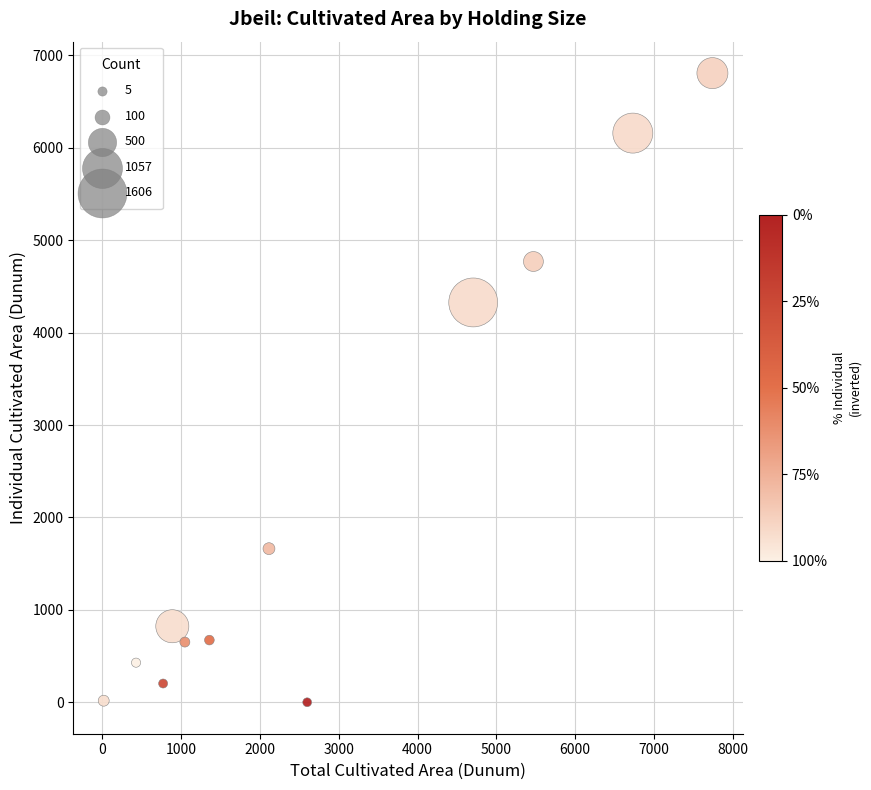

What is the average X value?

2823.4